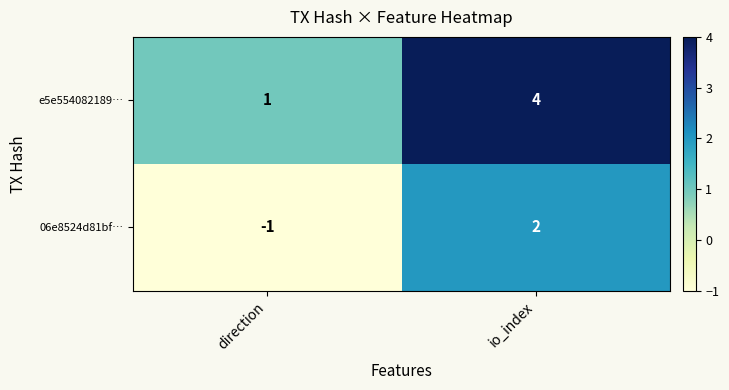

At how many categories does at least one series exceed 0?

2